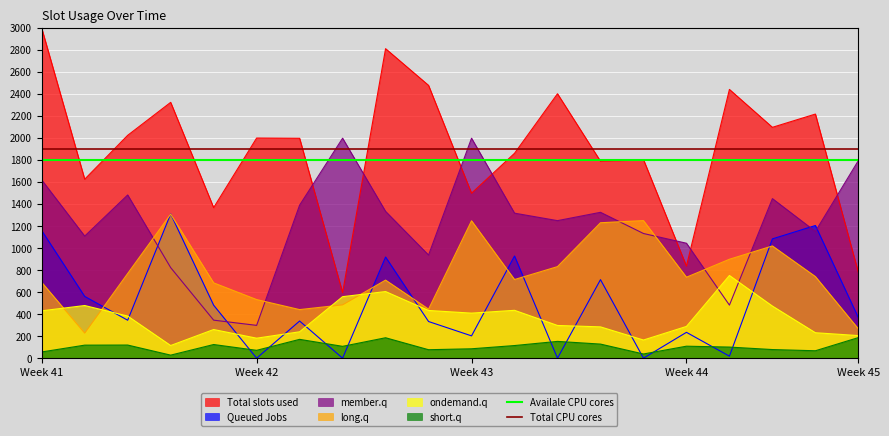

Which series has the largest range (max minus min)?

Total slots used